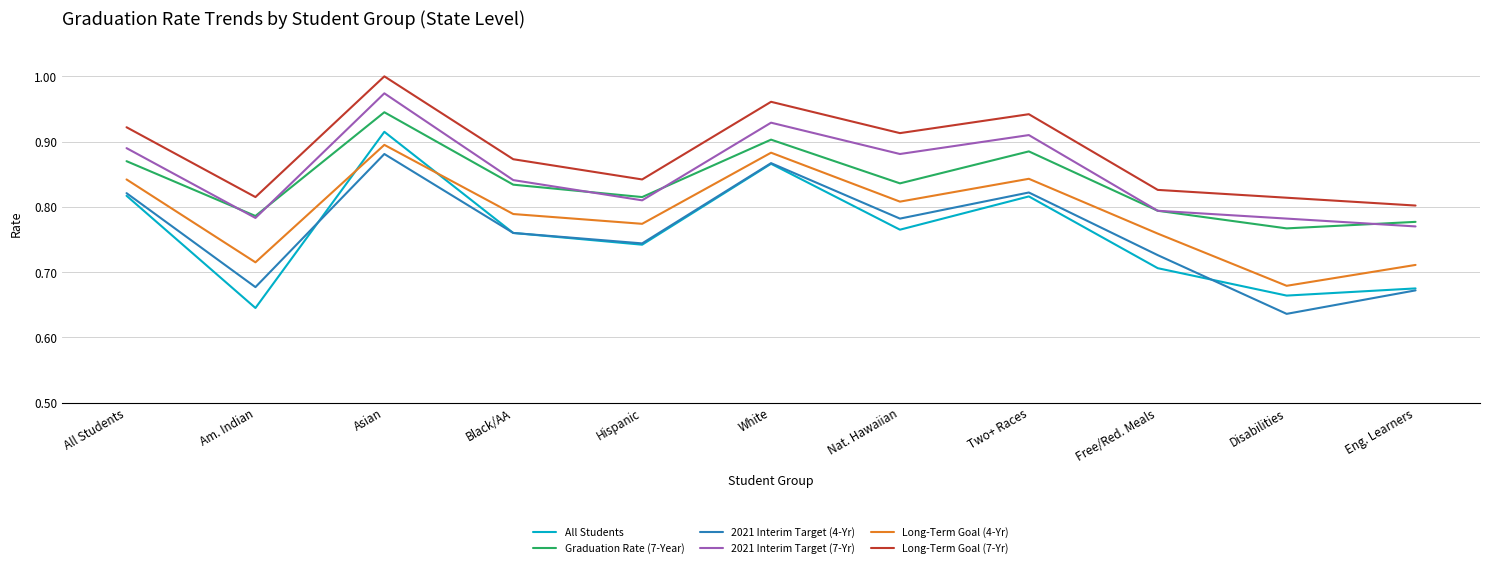

Count the number of data series in this chart.

6